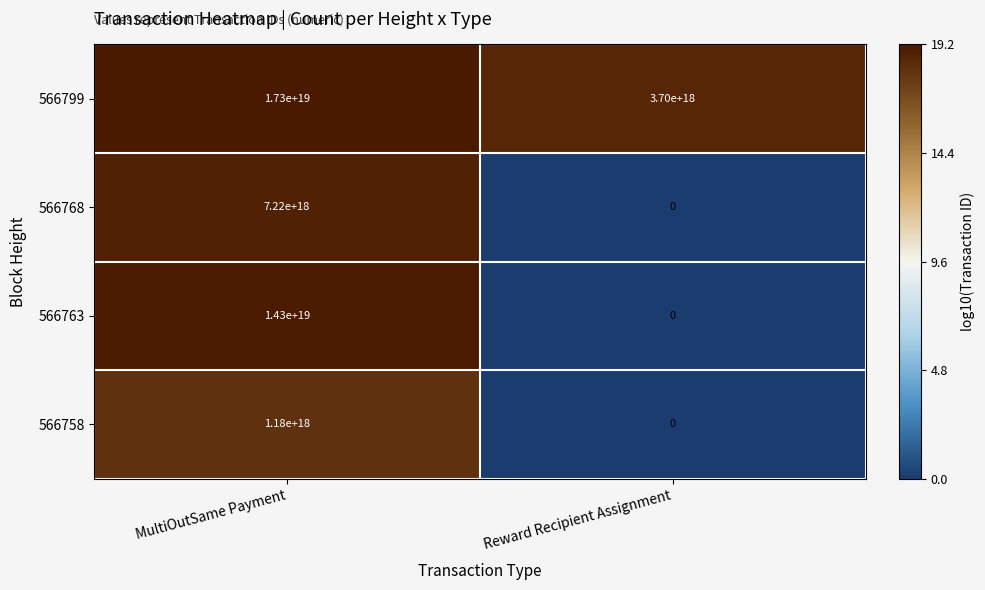

The 566758 series shows 1180000000000000000 at MultiOutSame Payment. True or false?

True